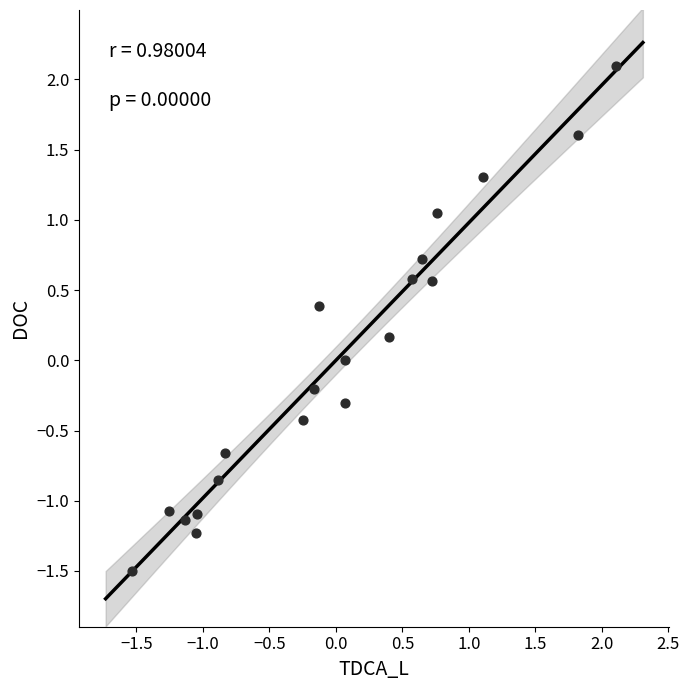

What is the range of Y values (max minus min)?

3.6